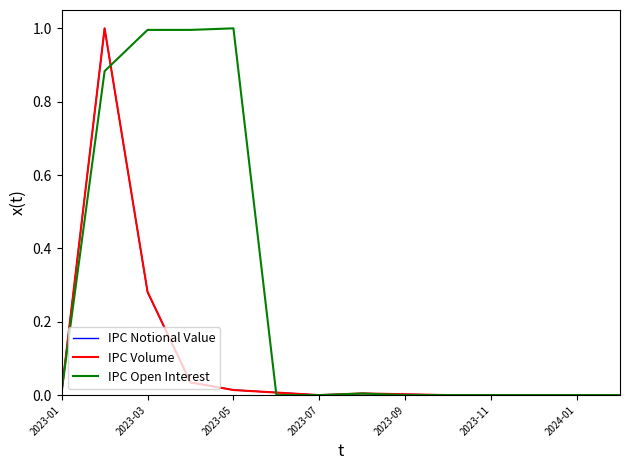

How many distinct data groups are displayed?

3